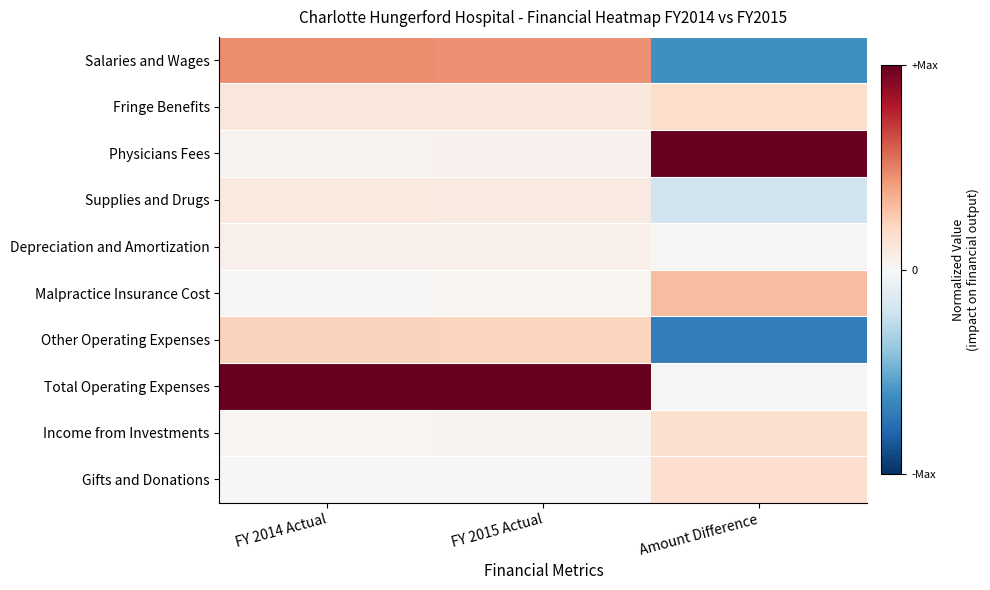

Rank the series at FY 2014 Actual from highest to lowest value.

Total Operating Expenses, Salaries and Wages, Other Operating Expenses, Fringe Benefits, Supplies and Drugs, Depreciation and Amortization, Physicians Fees, Income from Investments, Malpractice Insurance Cost, Gifts and Donations